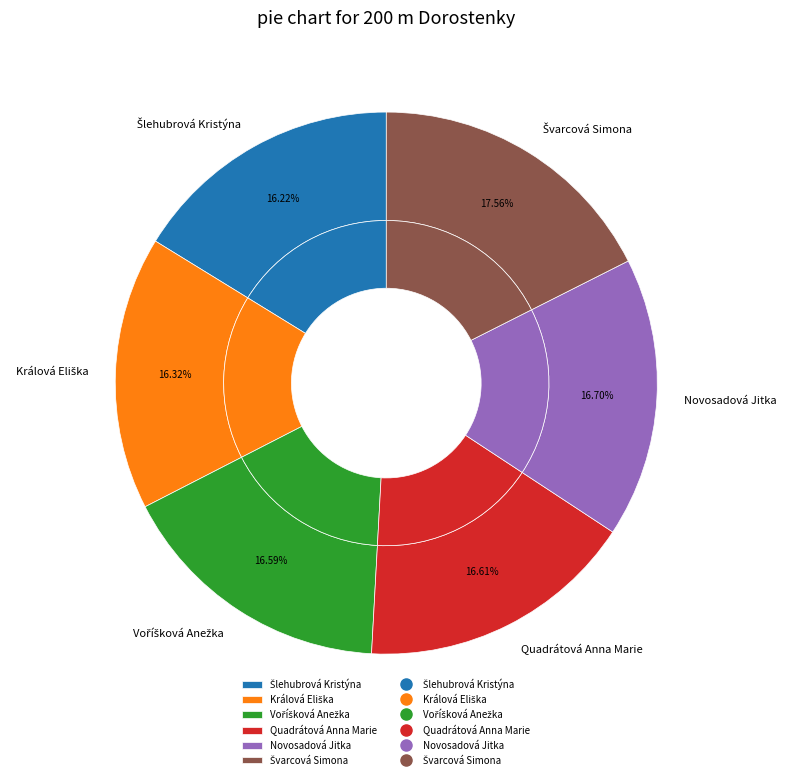

To the nearest percent, what portion does Králová Eliška represent?

16%